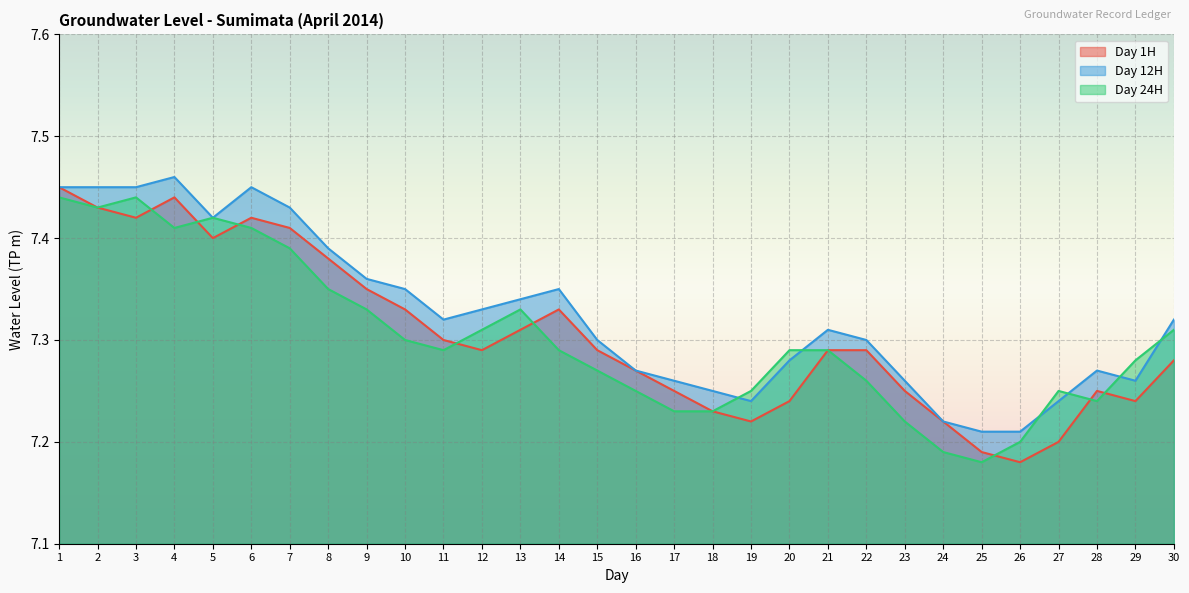

At which label does Day 24H reach its minimum?

25